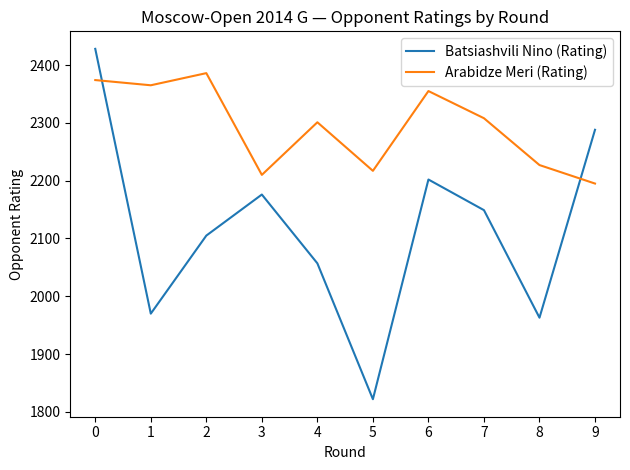

What is the difference between the Batsiashvili Nino (Rating) values at 7 and 2?

44